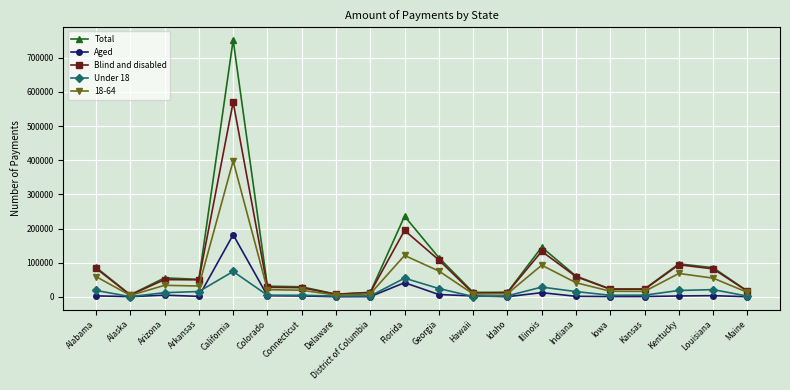

What is the sum of all Under 18 values?

315080